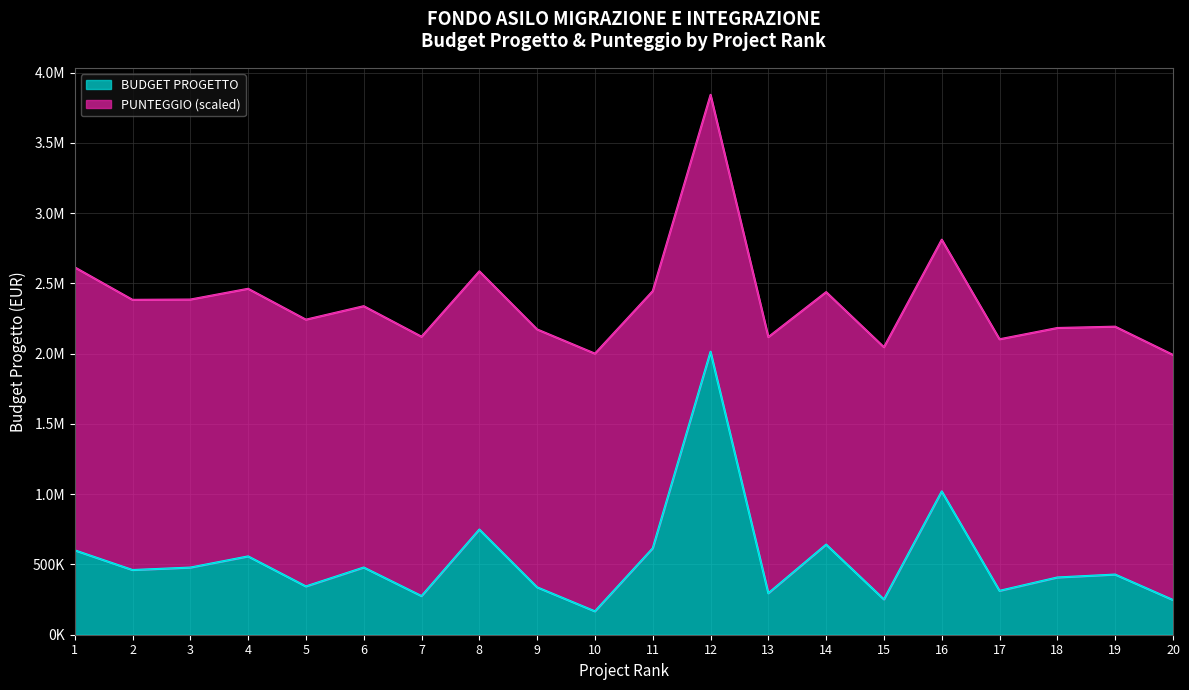

At which category does the data reach its first local peak?

4